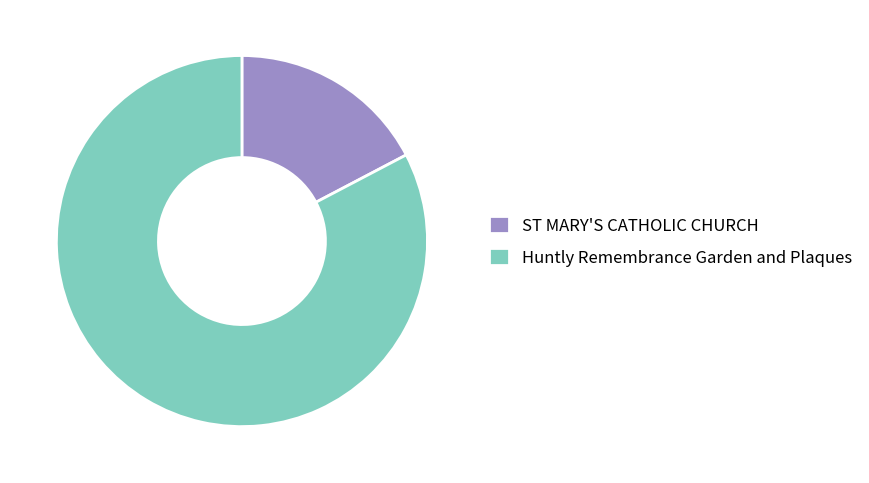

Which category accounts for the majority?

Huntly Remembrance Garden and Plaques